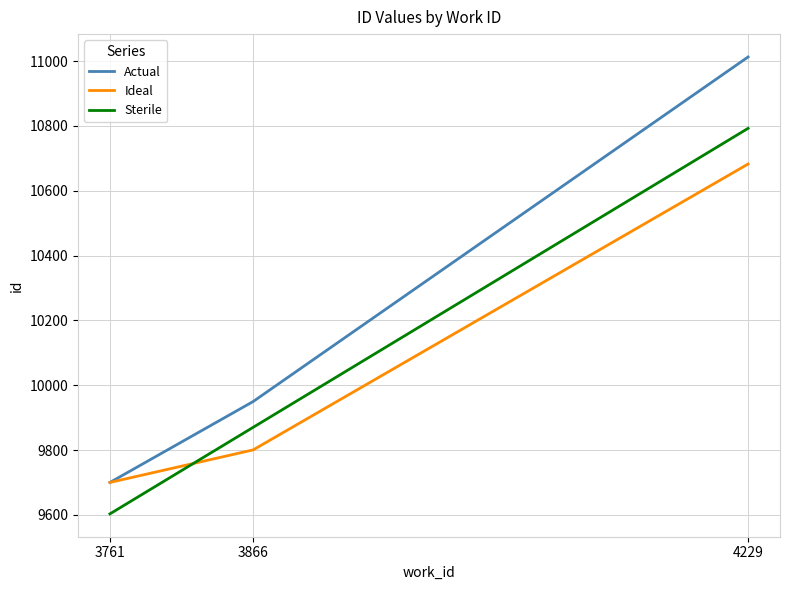

Is the value of Ideal at 3866 greater than the value of Sterile at 4229?

No